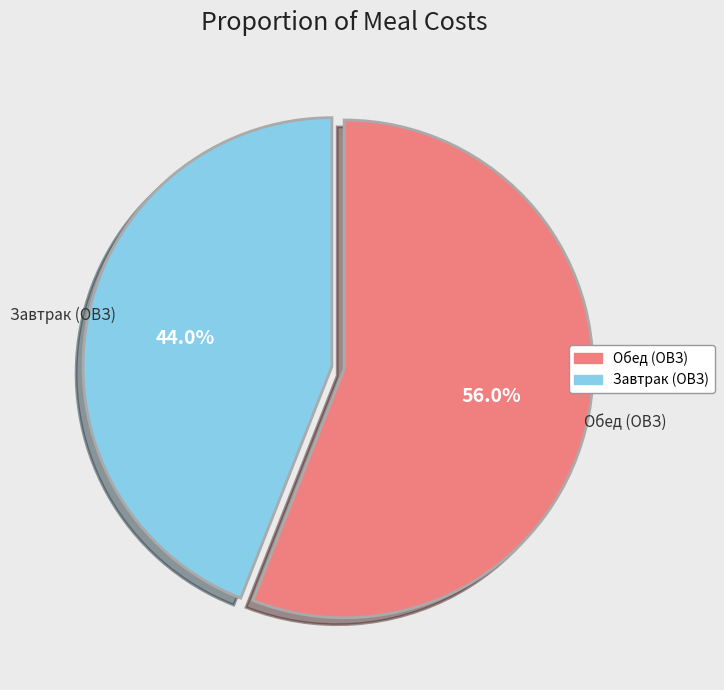

How many slices are in this pie chart?

2